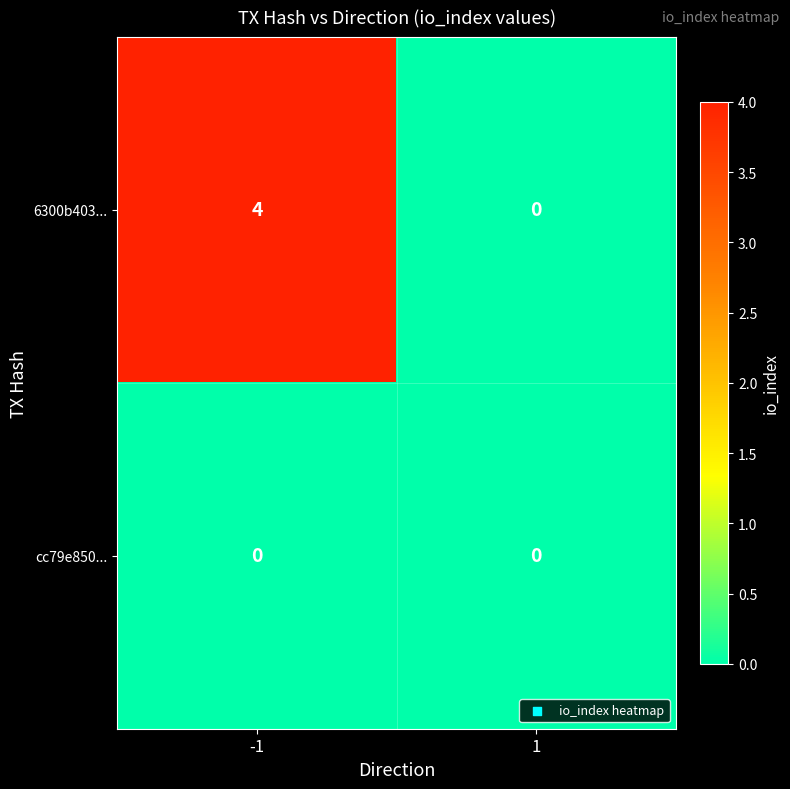

Reading left to right, extract all data points from this chart.

6300b403...: 4	0
cc79e850...: 0	0